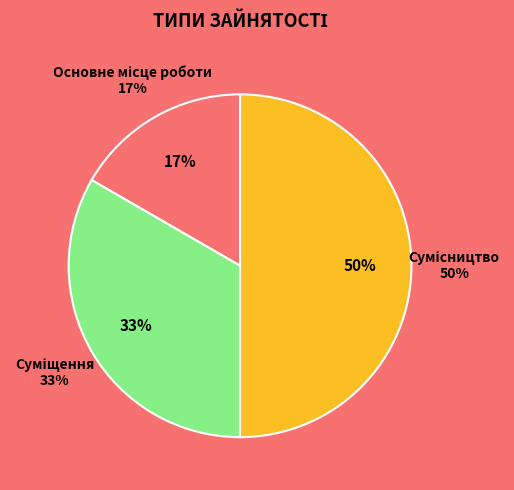

How much of the chart is everything except Сумісництво?

50.0%